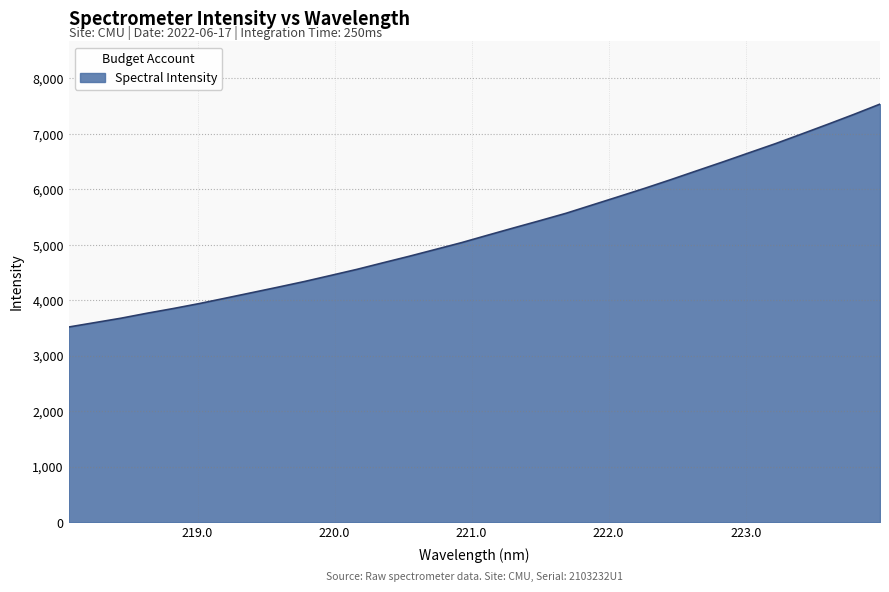

What is the difference between the maximum and minimum values?

4017.9